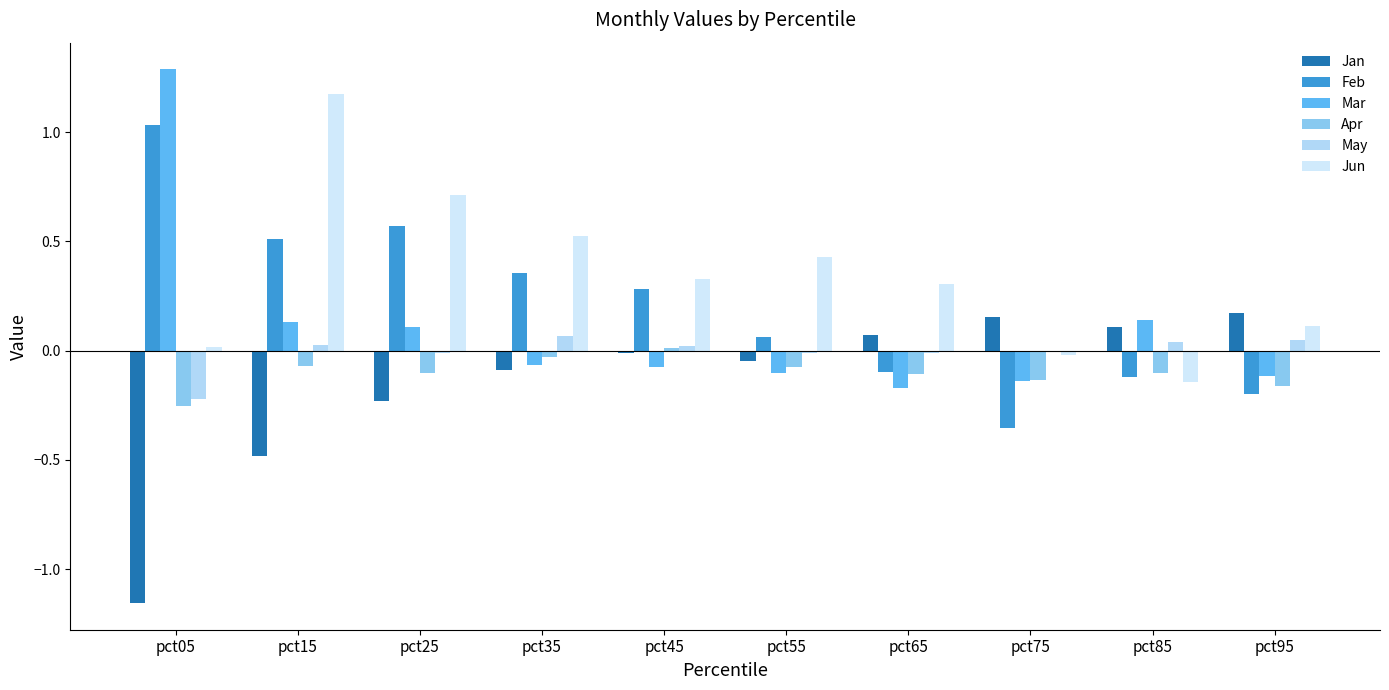

How many data points in Jun are above 0?

8